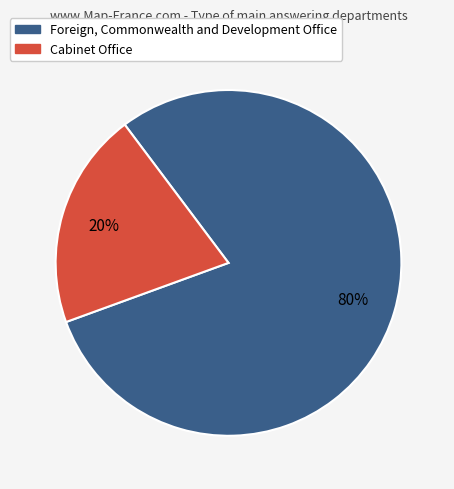

Which category accounts for the majority?

Foreign, Commonwealth and Development Office